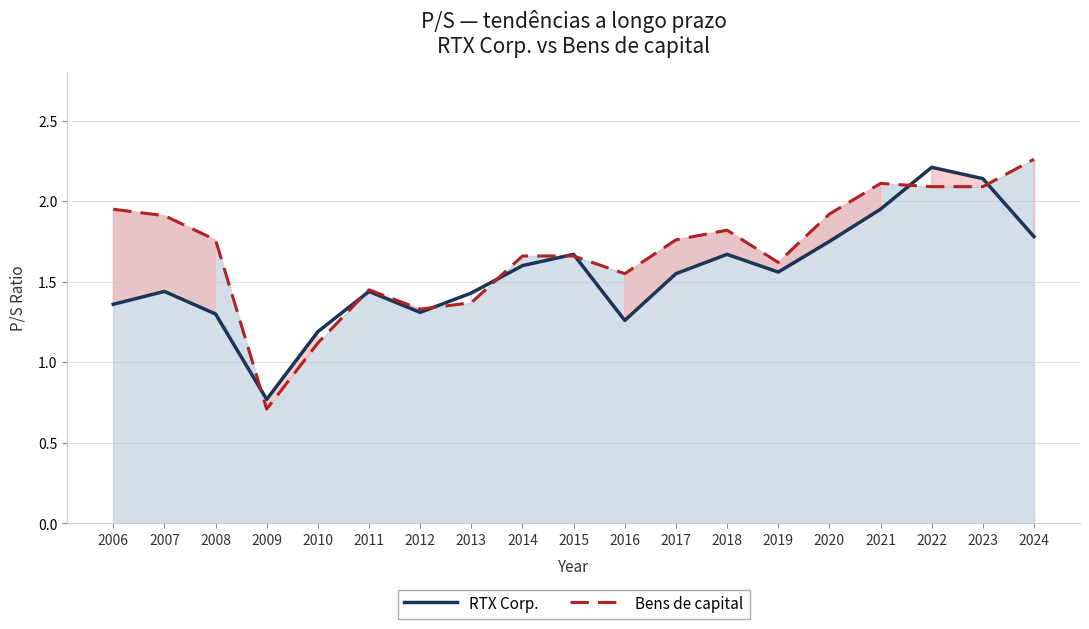

Rank the categories by Bens de capital value from highest to lowest.

2024, 2021, 2022, 2023, 2006, 2020, 2007, 2018, 2008, 2017, 2014, 2015, 2019, 2016, 2011, 2013, 2012, 2010, 2009